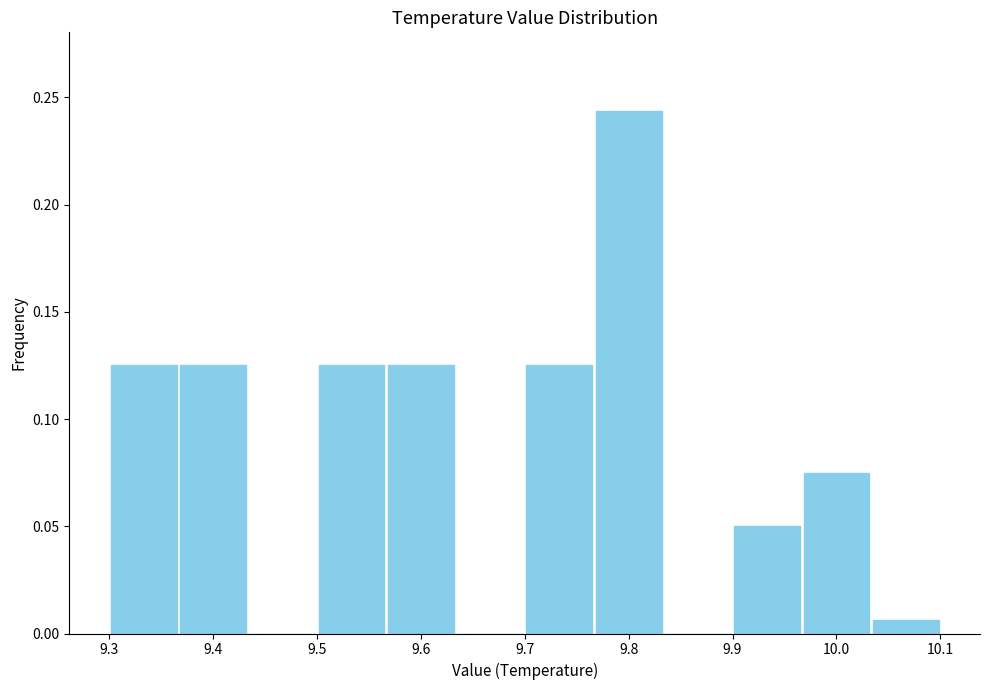

Reading left to right, transcribe this chart: for each bar, give the range it covers on the x-axis and its height. Neither the bar edges nor the heights are printed on the chart, so give them approximately, as read against the axes.

9.30 to 9.37: 0.125
9.37 to 9.43: 0.125
9.43 to 9.50: 0
9.50 to 9.57: 0.125
9.57 to 9.63: 0.125
9.63 to 9.70: 0
9.70 to 9.77: 0.125
9.77 to 9.83: 0.245
9.83 to 9.90: 0
9.90 to 9.97: 0.050
9.97 to 10.03: 0.075
10.03 to 10.10: 0.005